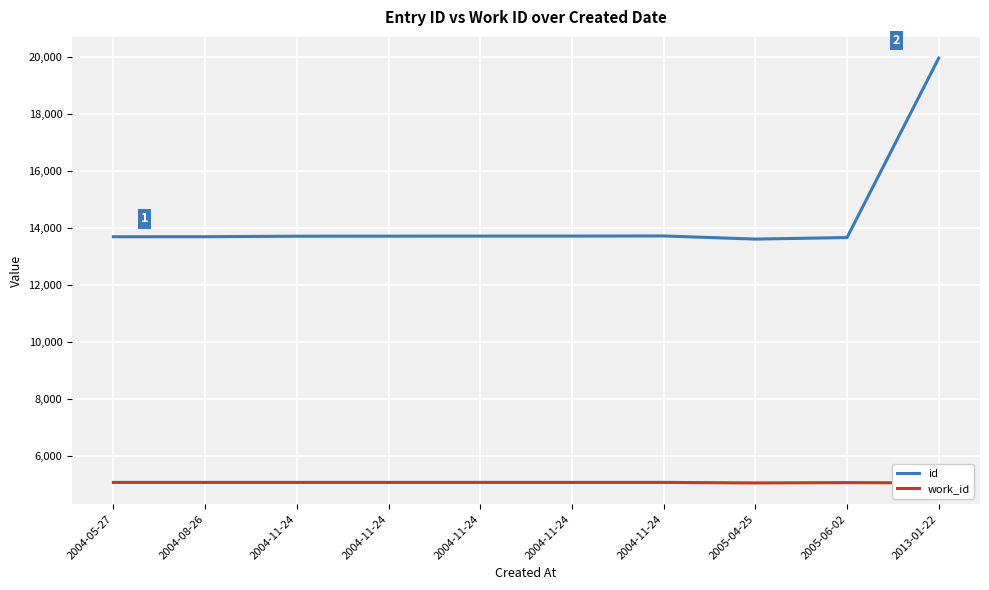

List the series in order of their peak value, lowest first.

work_id, id